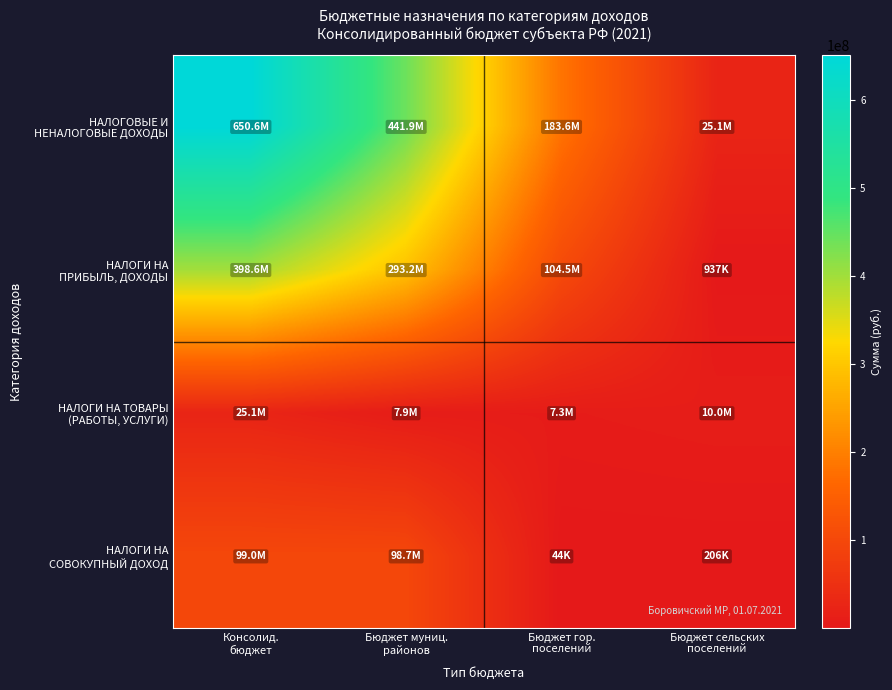

Which series has the largest range (max minus min)?

НАЛОГОВЫЕ И НЕНАЛОГОВЫЕ ДОХОДЫ